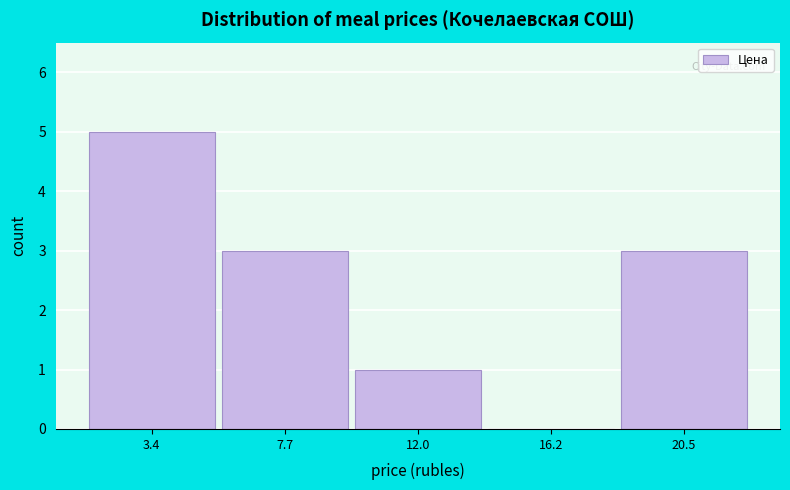

Over which range of the x-axis is the bar tallest?

1.5 to 5.5